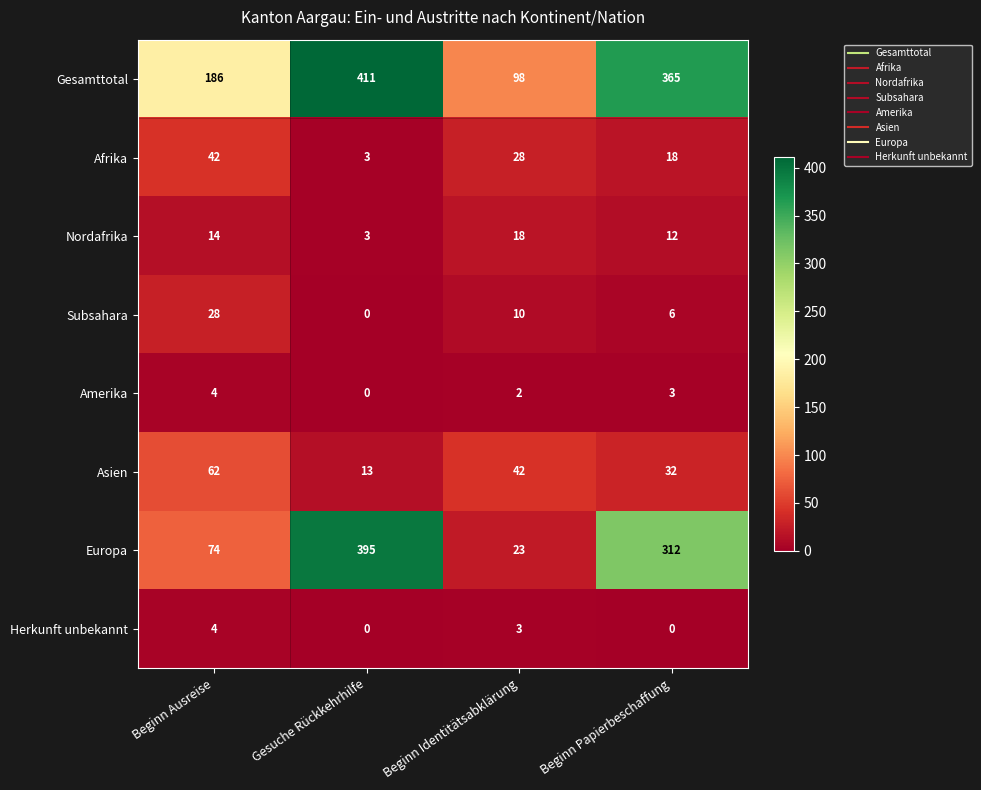

At which label is Herkunft unbekannt closest to 2?

Beginn Identitätsabklärung